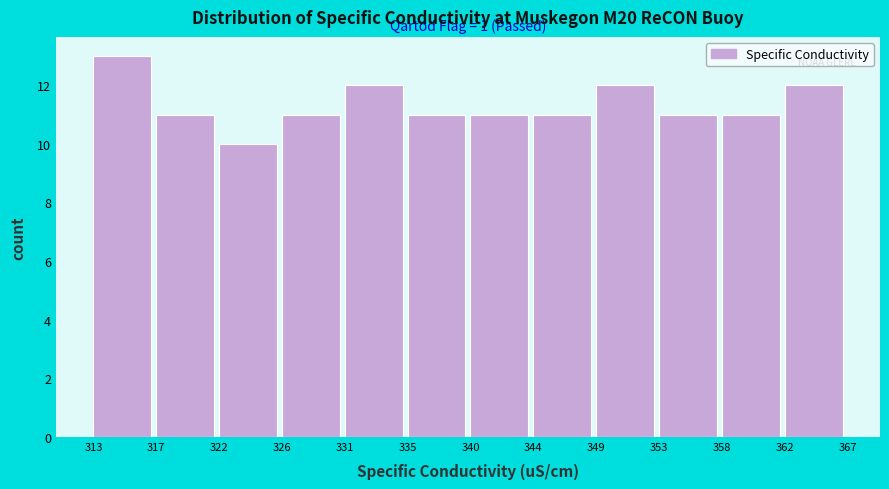

Reading right to left, extract all data points from this chart.

12	11	11	12	11	11	11	12	11	10	11	13